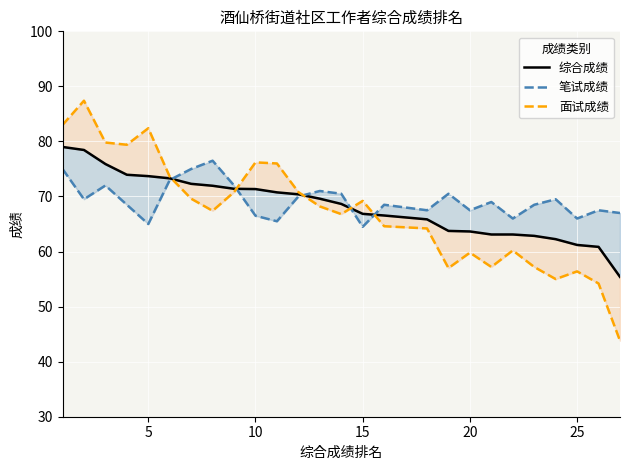

Which series has the largest range (max minus min)?

面试成绩